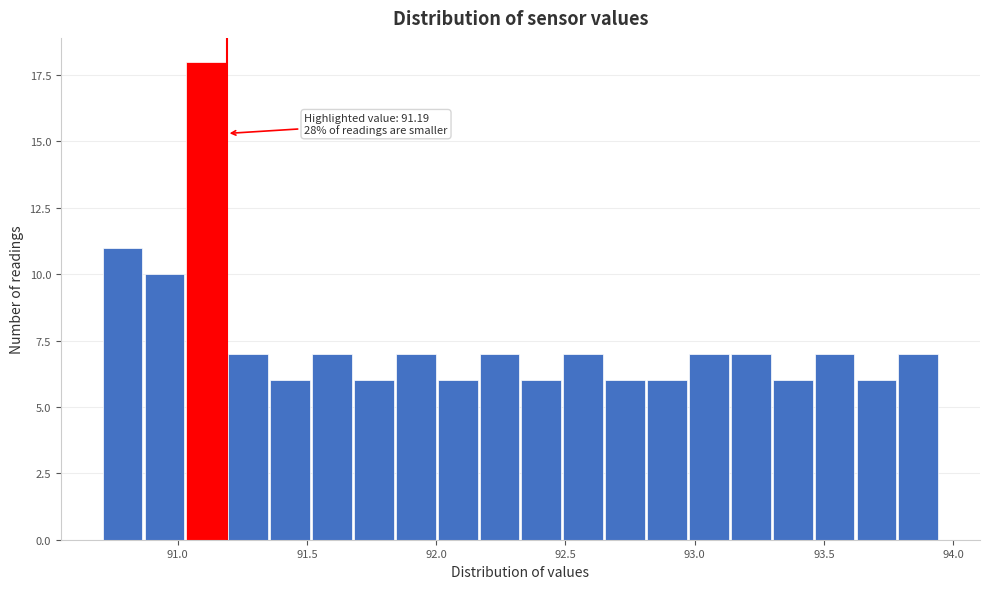

Around what value on the x-axis is the tallest bar? Give the approximate position of its centre, as read against the axis.

91.10